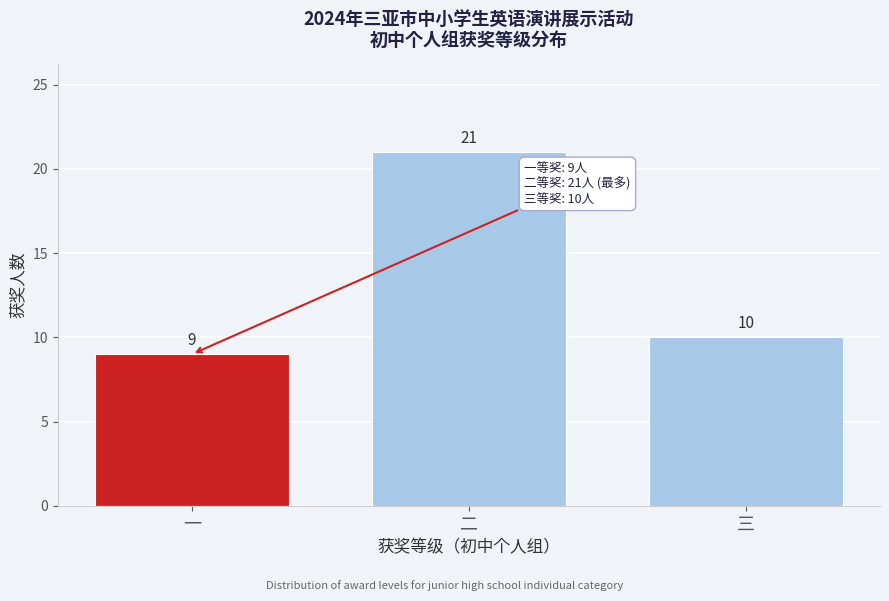

Reading left to right, list all the values displayed in this chart.

9	21	10